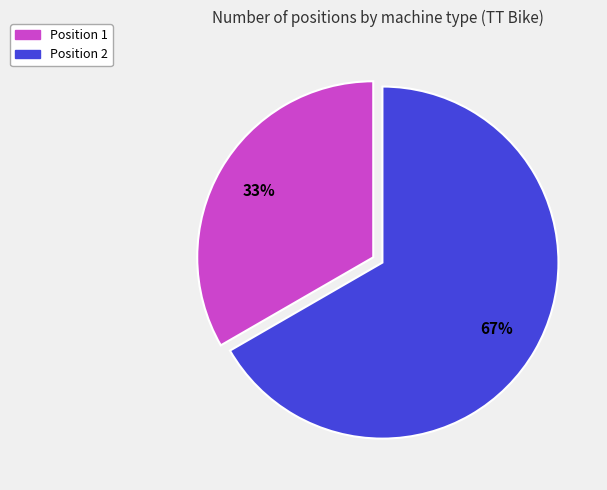

Which category has the biggest portion of the pie?

Position 2